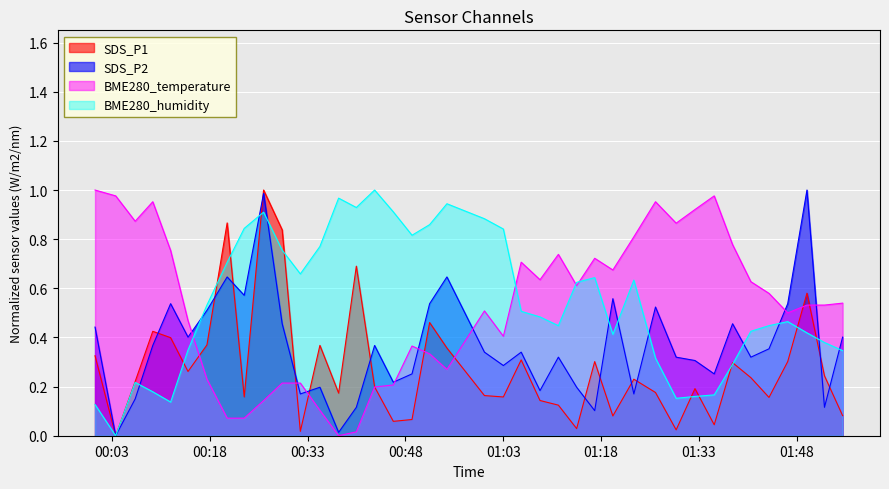

What is the average value of the SDS_P2 series?

0.4